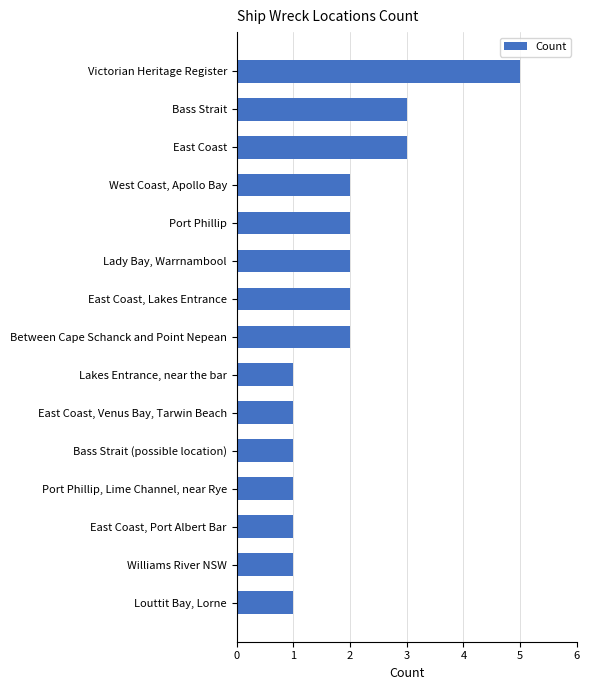

Reading bottom to top, transcribe all the data shown in this chart.

Louttit Bay, Lorne=1	Williams River NSW=1	East Coast, Port Albert Bar=1	Port Phillip, Lime Channel, near Rye=1	Bass Strait (possible location)=1	East Coast, Venus Bay, Tarwin Beach=1	Lakes Entrance, near the bar=1	Between Cape Schanck and Point Nepean=2	East Coast, Lakes Entrance=2	Lady Bay, Warrnambool=2	Port Phillip=2	West Coast, Apollo Bay=2	East Coast=3	Bass Strait=3	Victorian Heritage Register=5